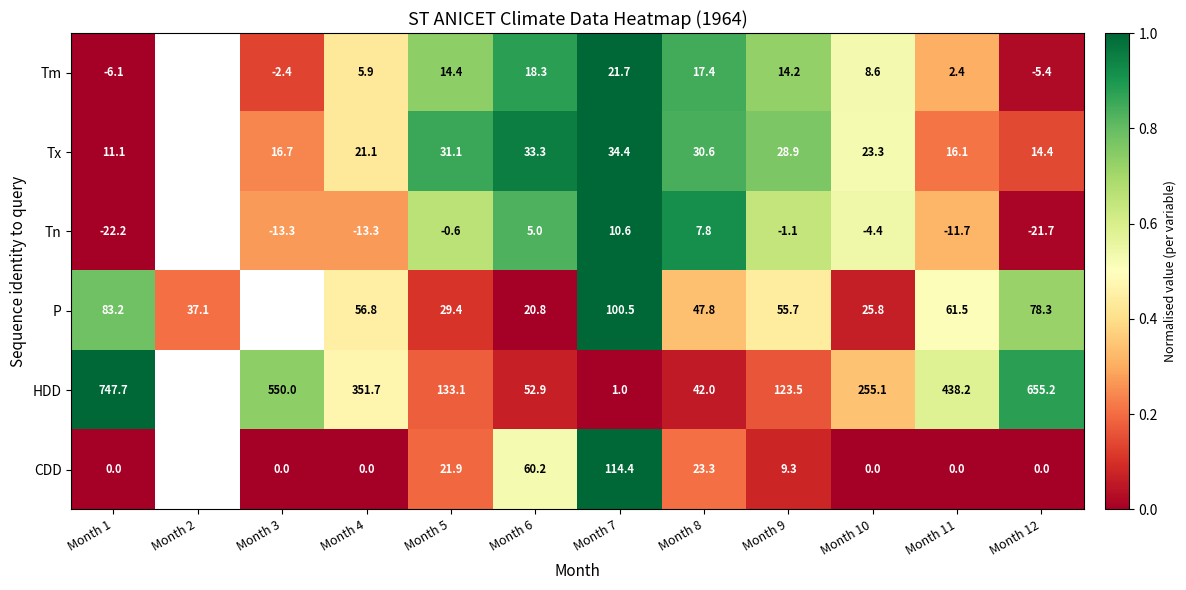

What is the sum of the CDD values at Month 11 and Month 6?

60.2